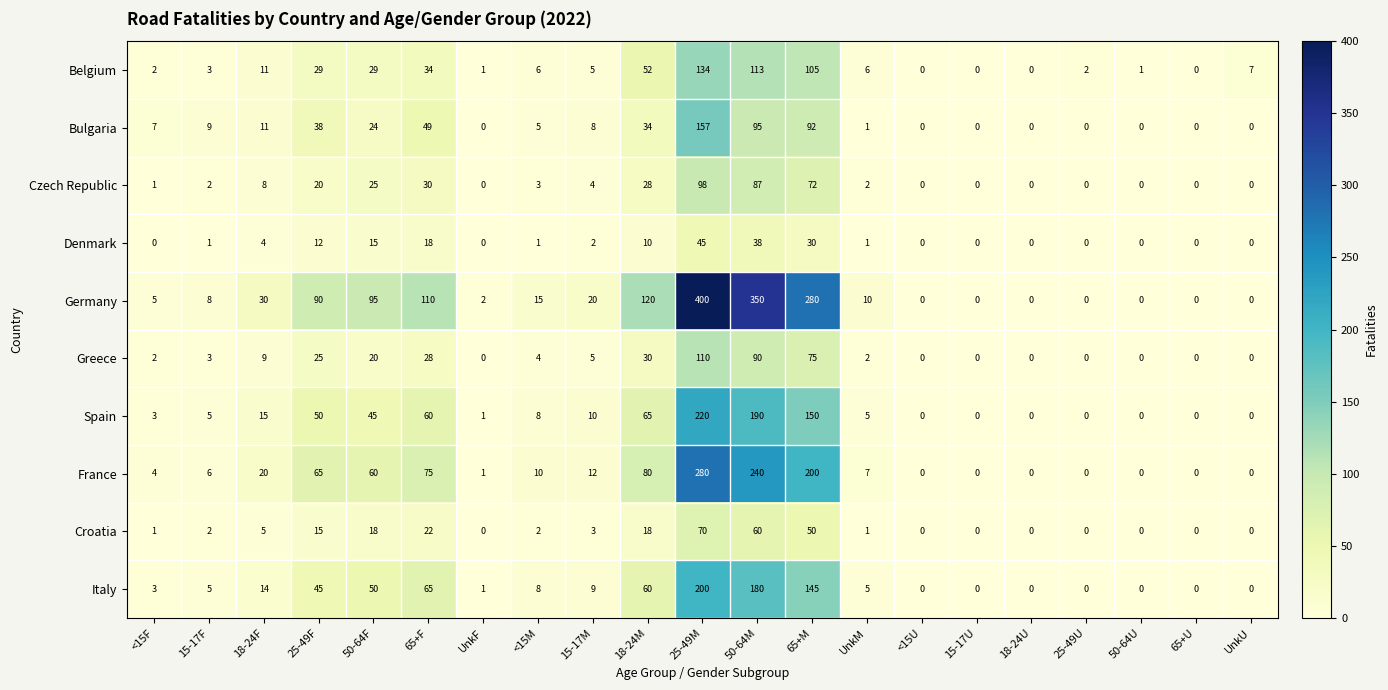

At how many categories does at least one series exceed 195?

3